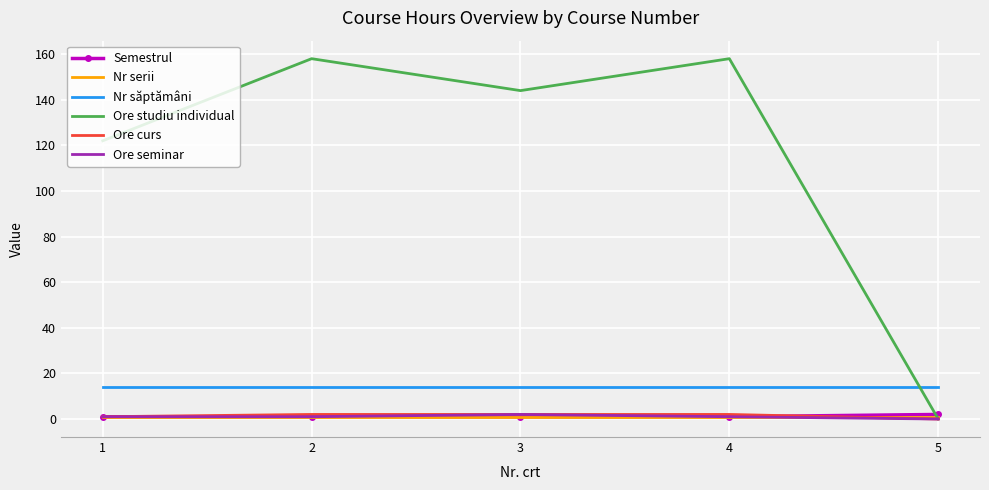

True or false: Nr săptămâni and Ore curs intersect in this chart.

False